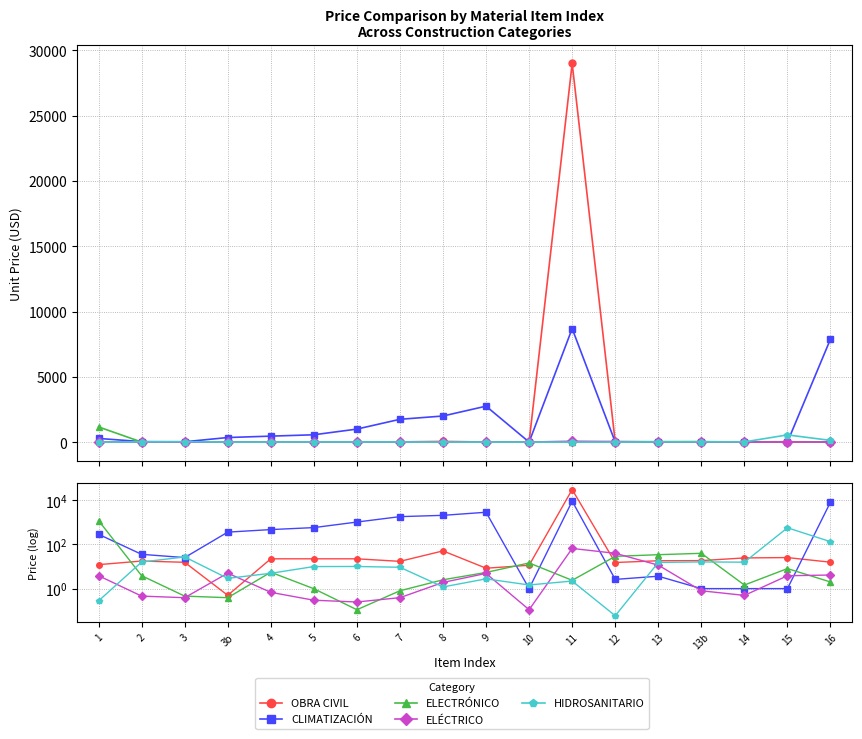

List the labels in order of OBRA CIVIL value, smallest first.

3b, 9, 10, 1, 12, 3, 16, 7, 2, 13, 13b, 4, 5, 6, 14, 15, 8, 11